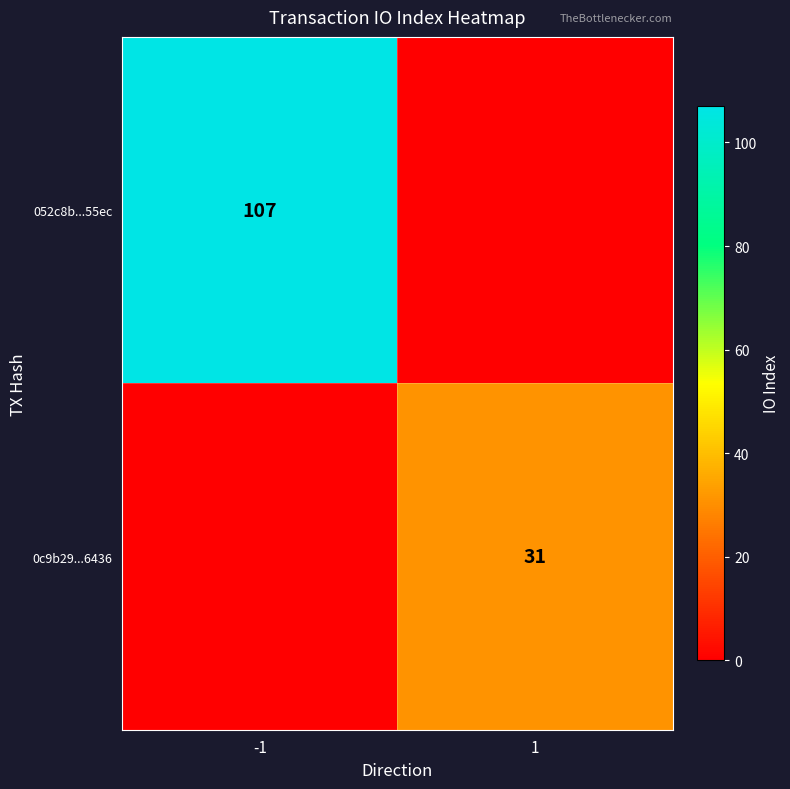

Is it true that 0c9b29...6436 equals 16 at 1?

False